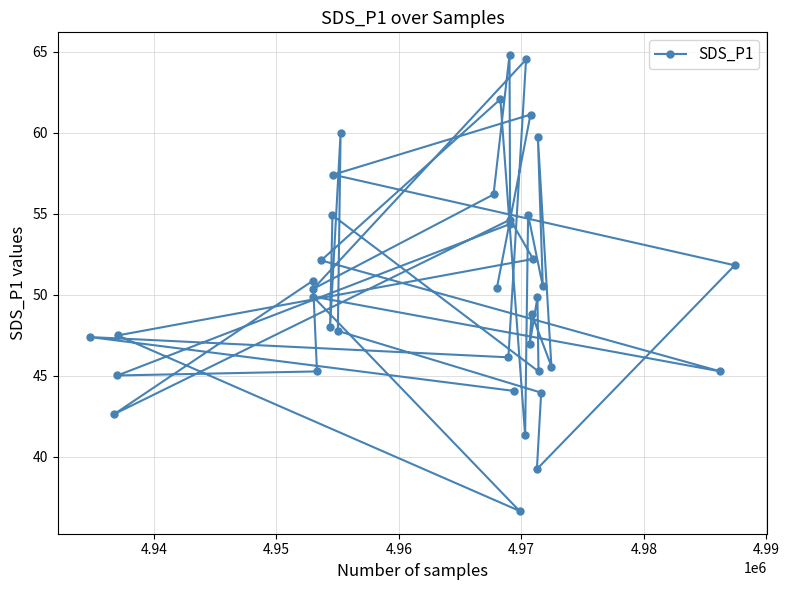

What is the minimum value shown in the chart?

36.7